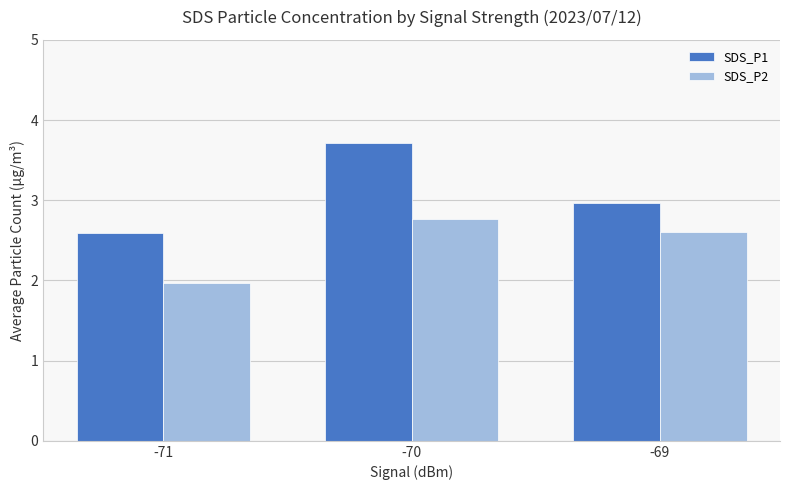

How many groups of bars are there?

3